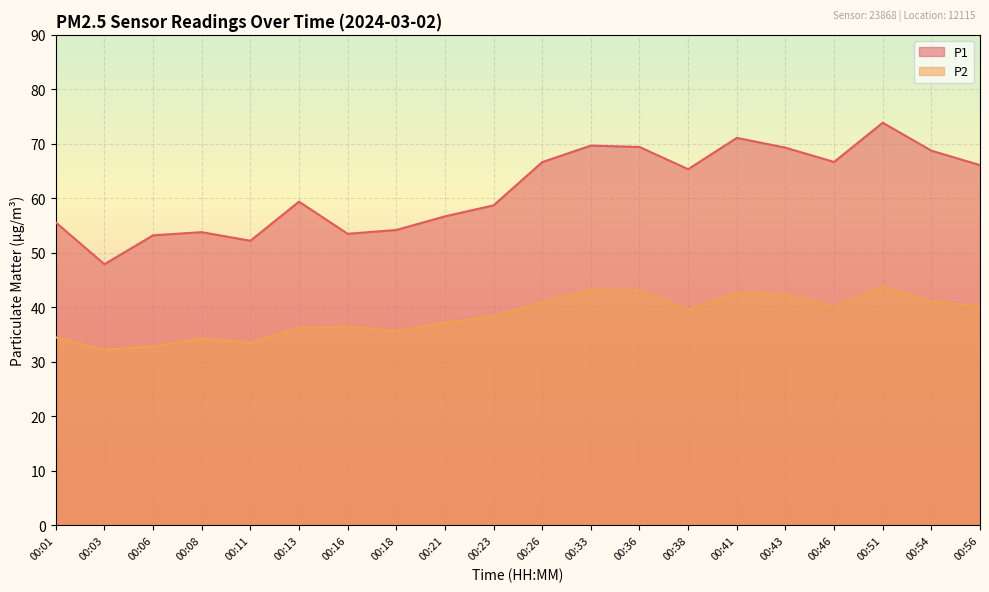

At which label is P2 closest to 38?

00:23